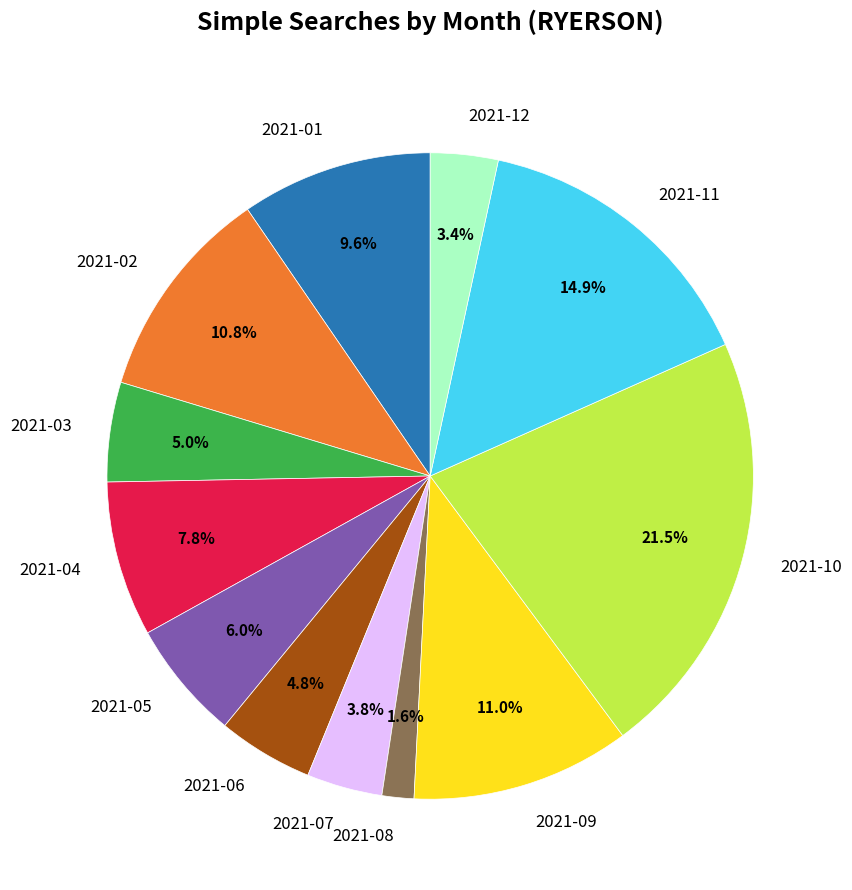

To the nearest percent, what is the difference between the 2021-04 and 2021-06 slice percentages?

3%